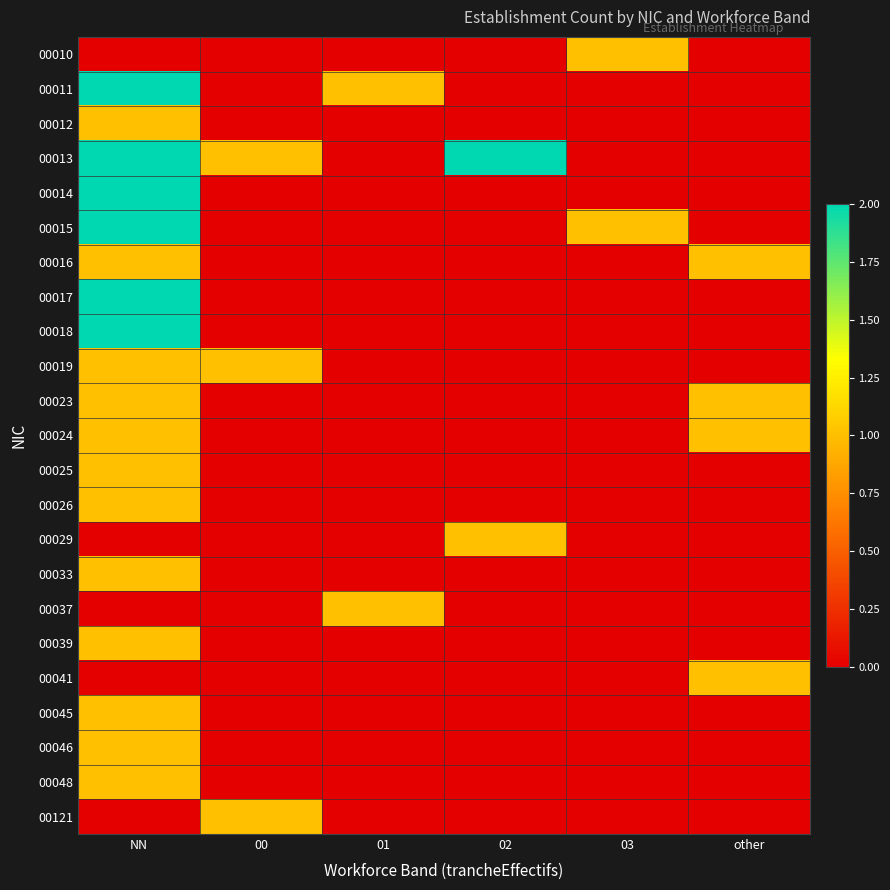

How many categories are shown in the chart?

6